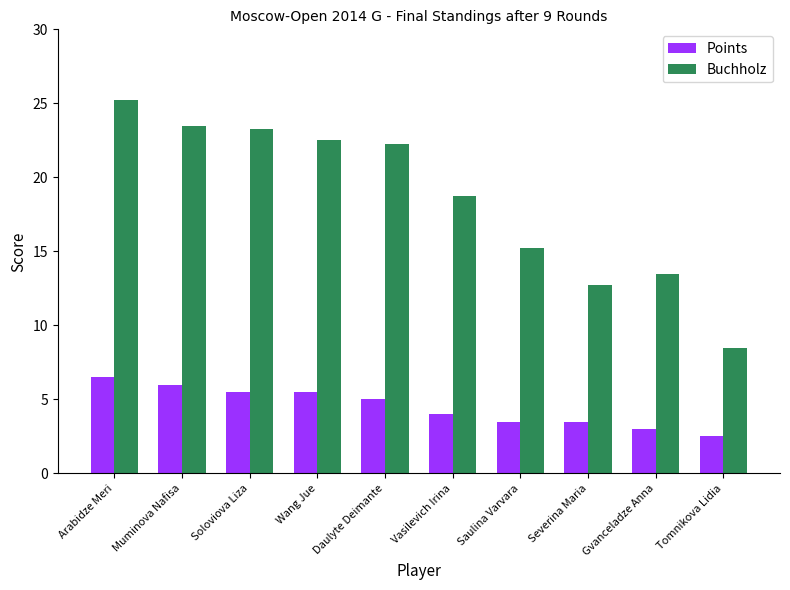

Is the value of Points at Arabidze Meri greater than the value of Buchholz at Wang Jue?

No